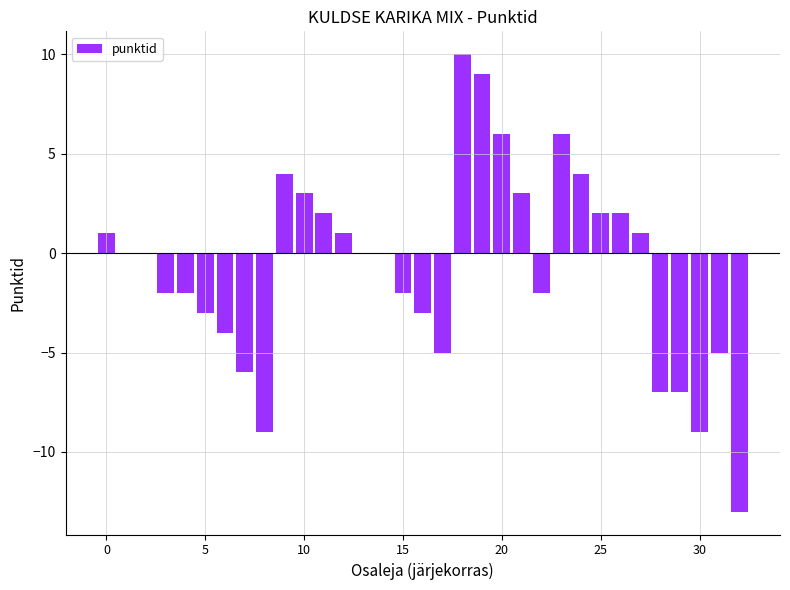

What is the sum of all values?

-25